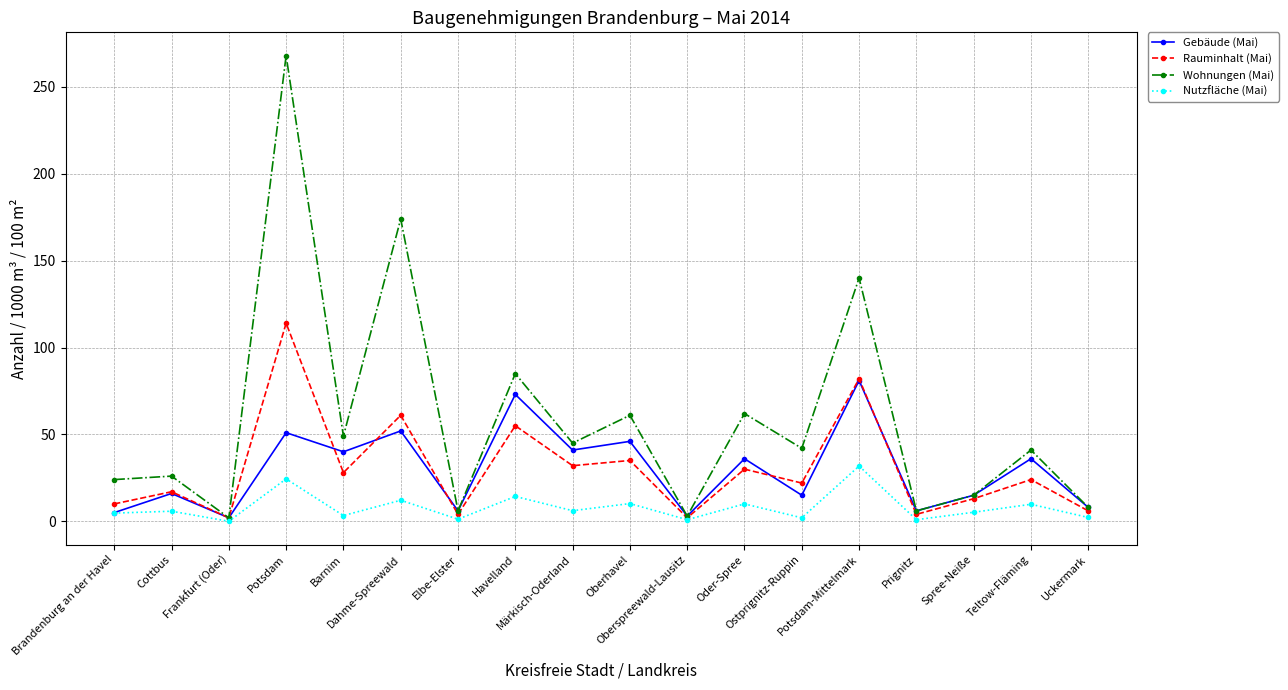

What is the value of the Gebäude (Mai) point at the 16th from the left?

15.0